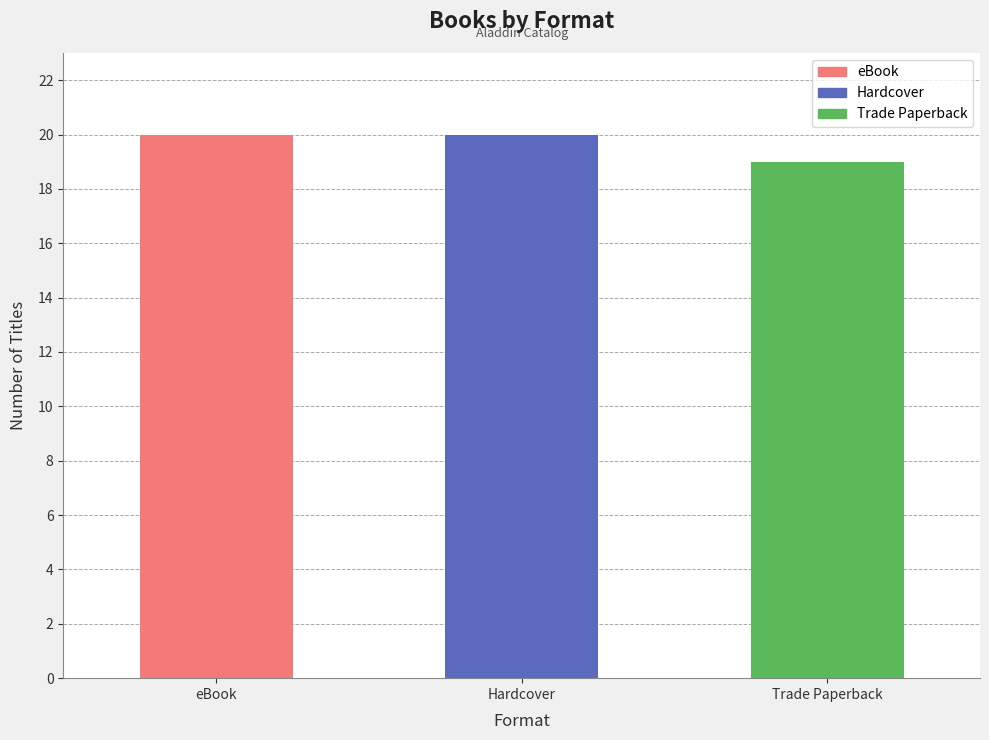

Reading right to left, extract all data points from this chart.

19	20	20